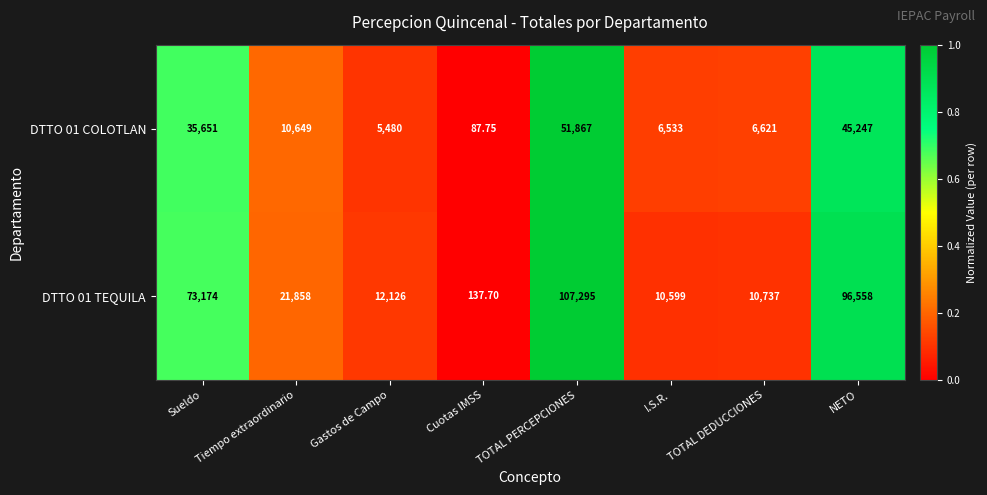

List the series in order of their overall mean, lowest first.

DTTO 01 COLOTLAN, DTTO 01 TEQUILA